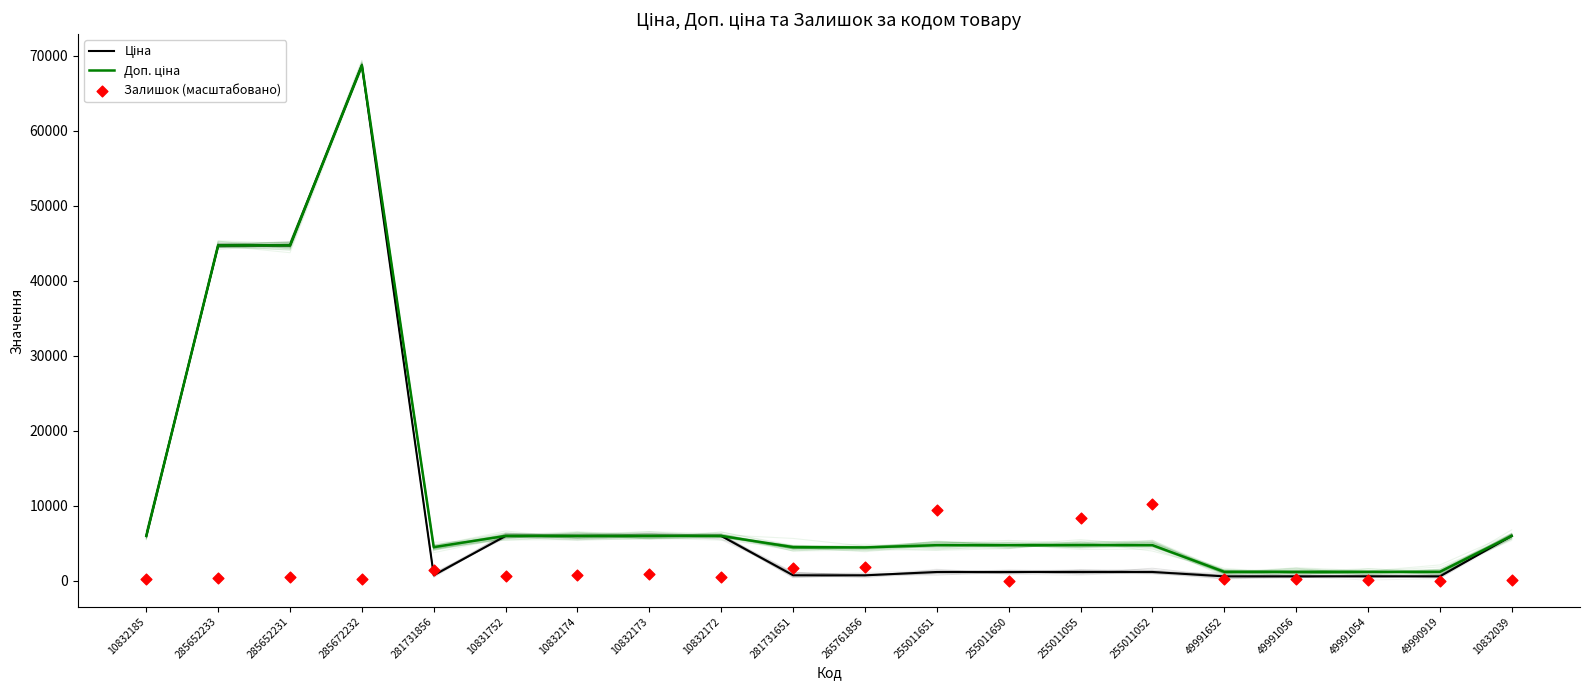

Which series contains the lowest Y value?

Залишок (масштабовано)